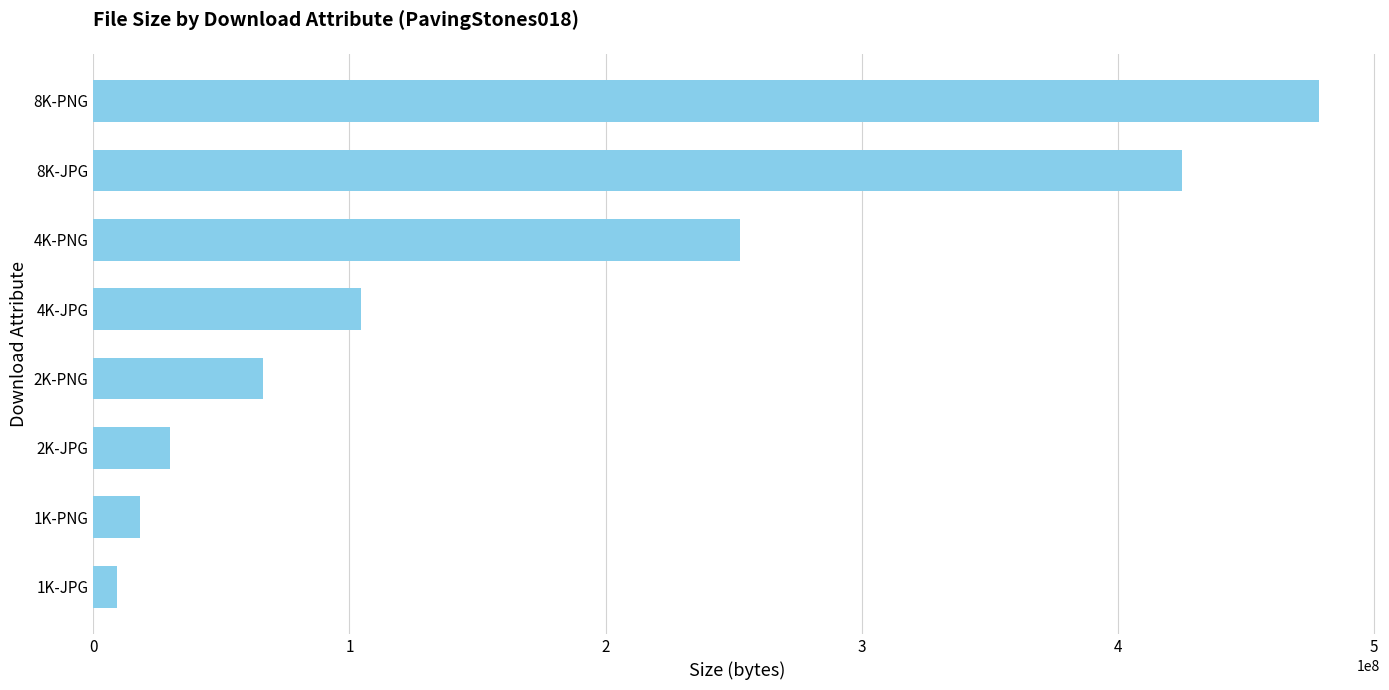

What is the average value?

173026076